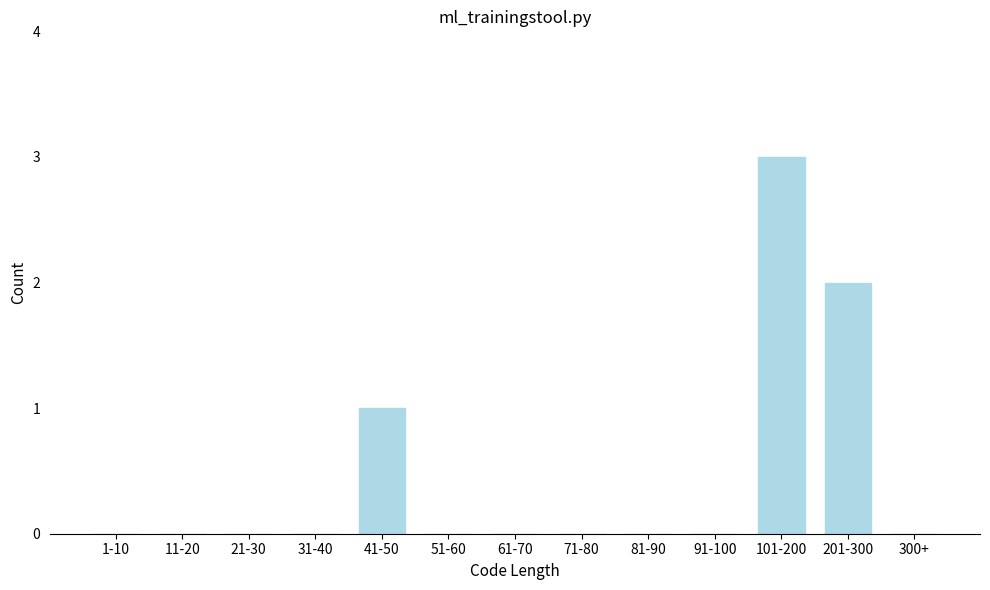

Reading left to right, extract all data points from this chart.

1-10=0	11-20=0	21-30=0	31-40=0	41-50=1	51-60=0	61-70=0	71-80=0	81-90=0	91-100=0	101-200=3	201-300=2	300+=0